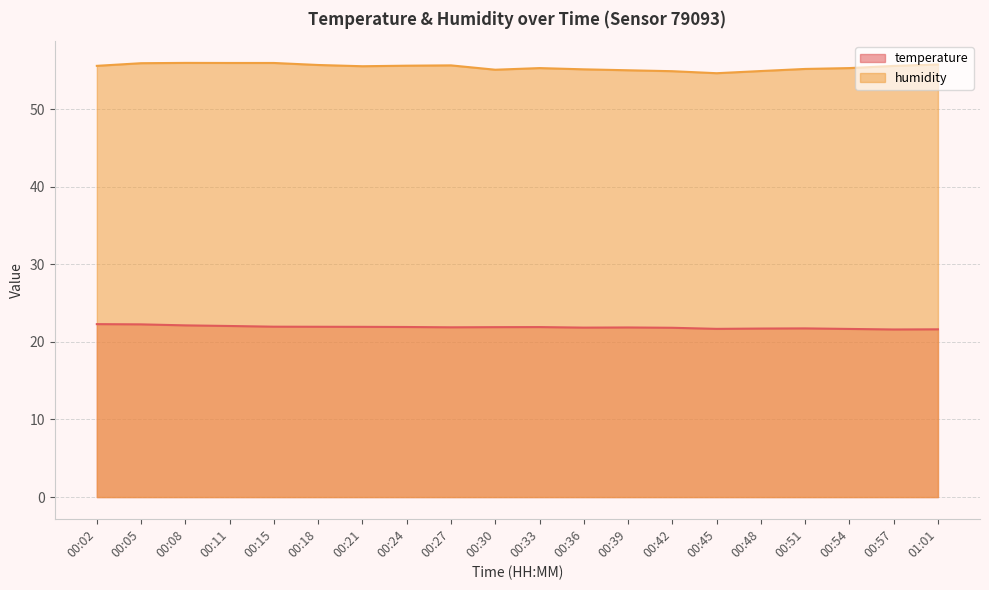

What is the difference between the maximum and second lowest values in the temperature series?

0.7